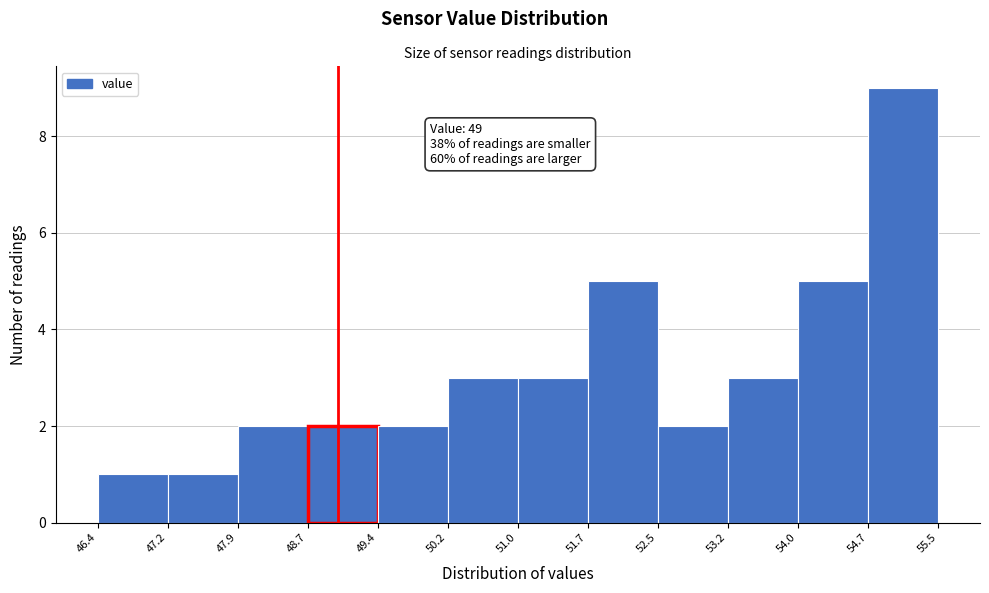

Over which range of the x-axis is the bar tallest?

54.7 to 55.5